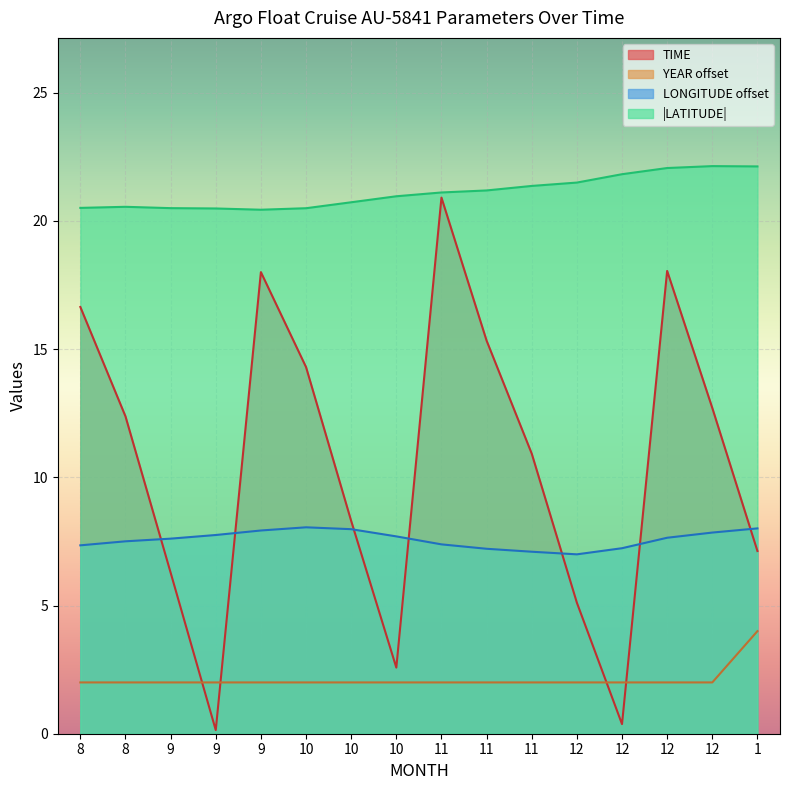

How many lines are shown in the chart?

4